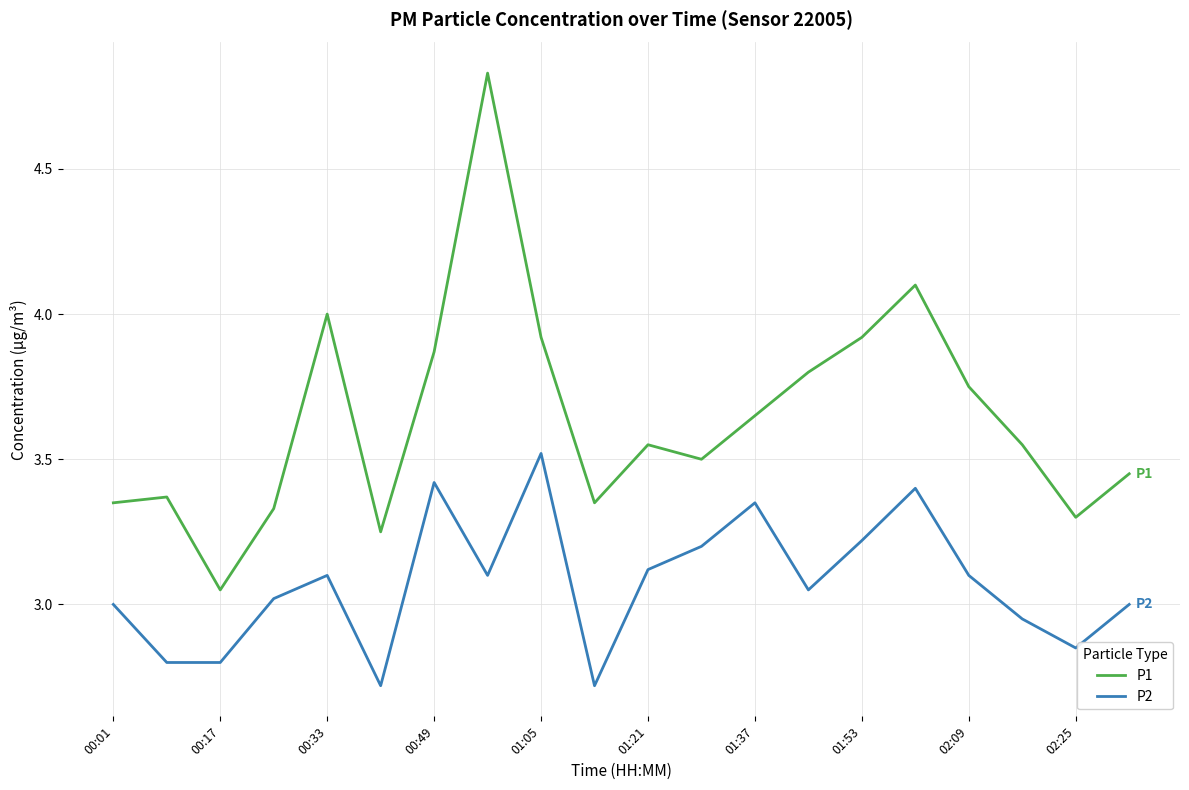

At how many categories does at least one series exceed 3?

20